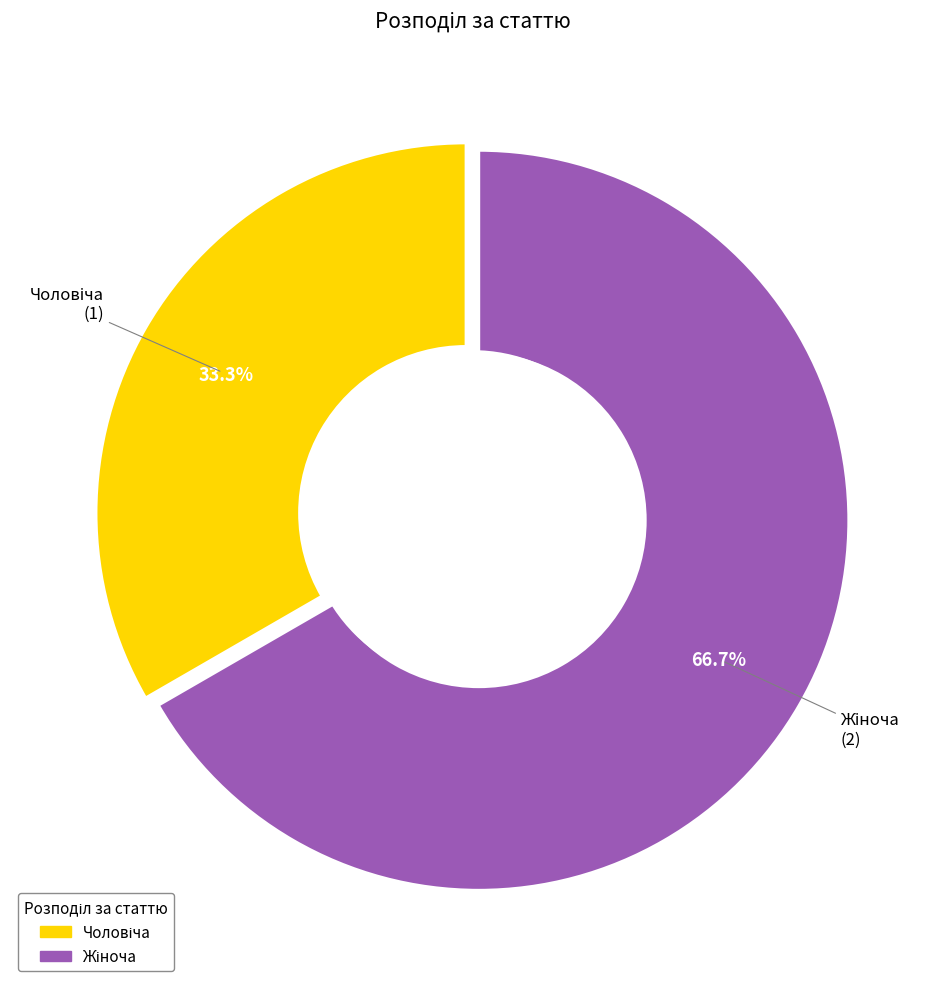

Is there any slice that represents more than half of the pie?

Yes